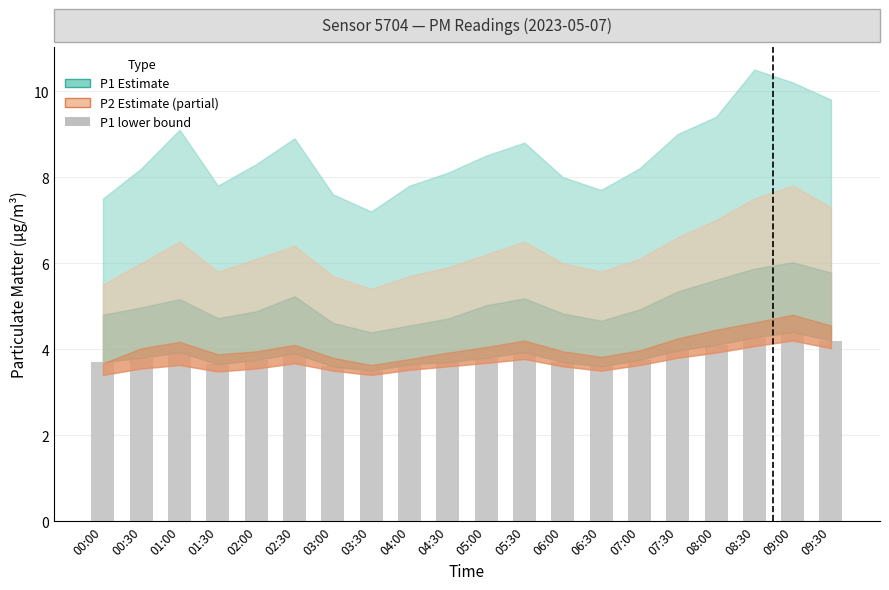

Approximately how many times larger is the value at 04:30 compared to 05:00?

1.0